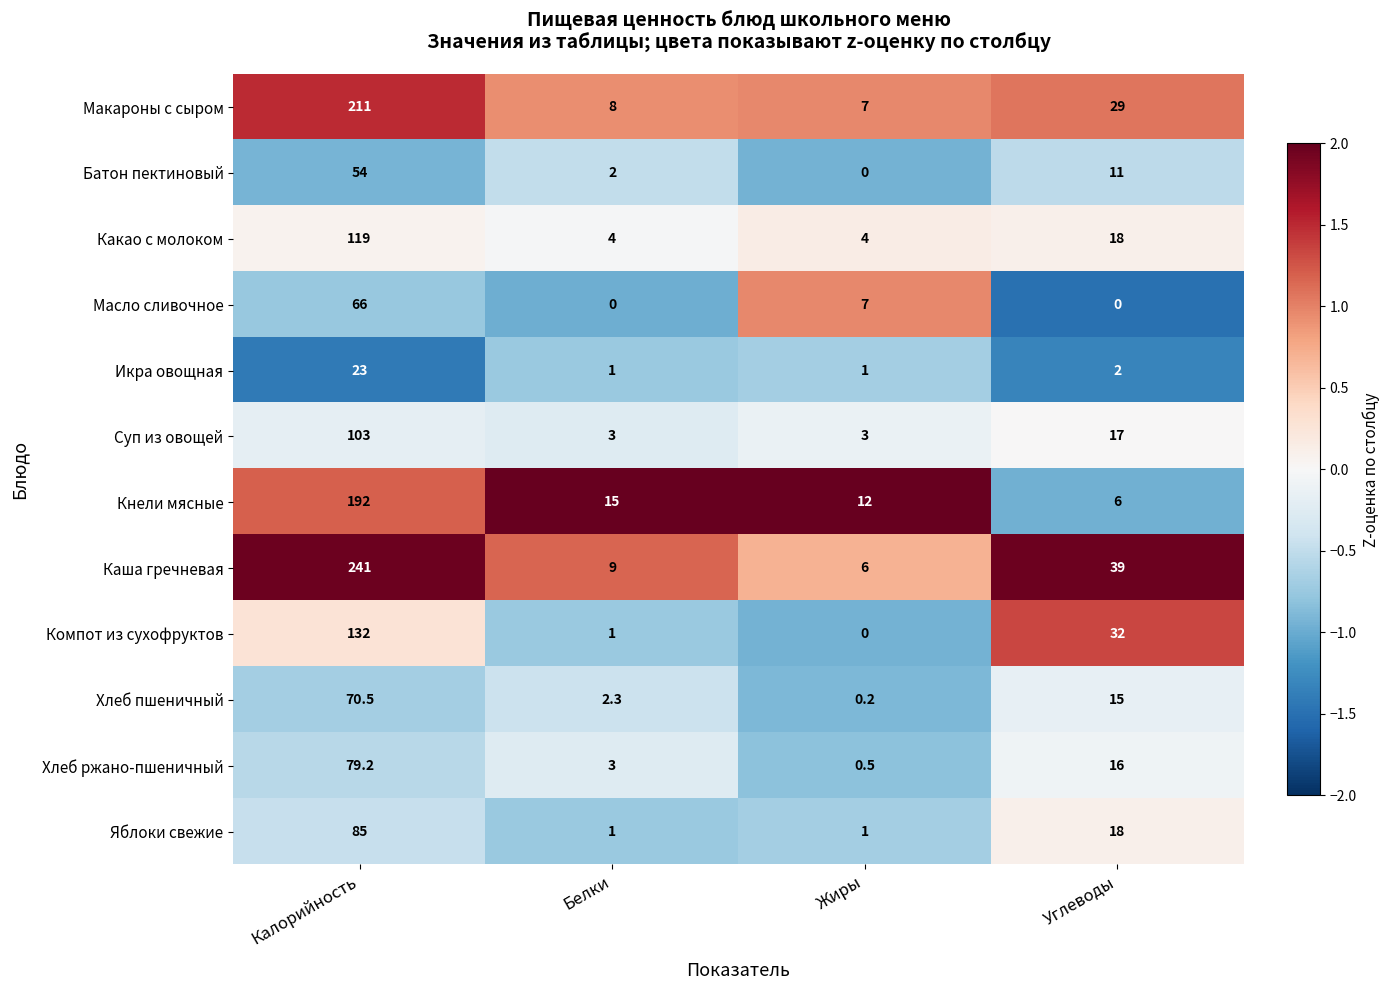

What is the difference between the highest and lowest values at Углеводы?

39.0